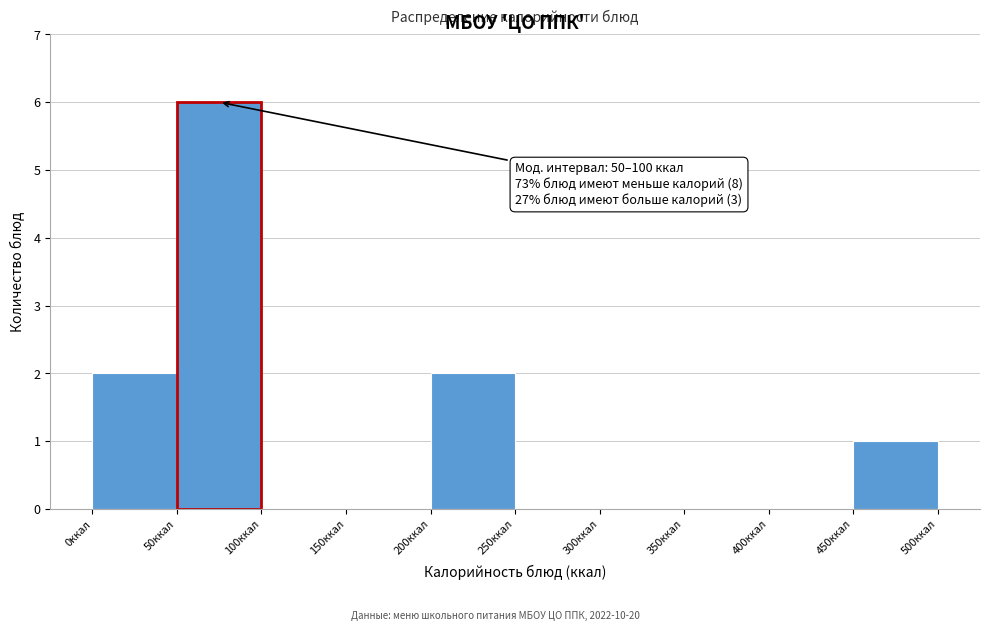

Over which range of the x-axis is the bar tallest?

50 to 100